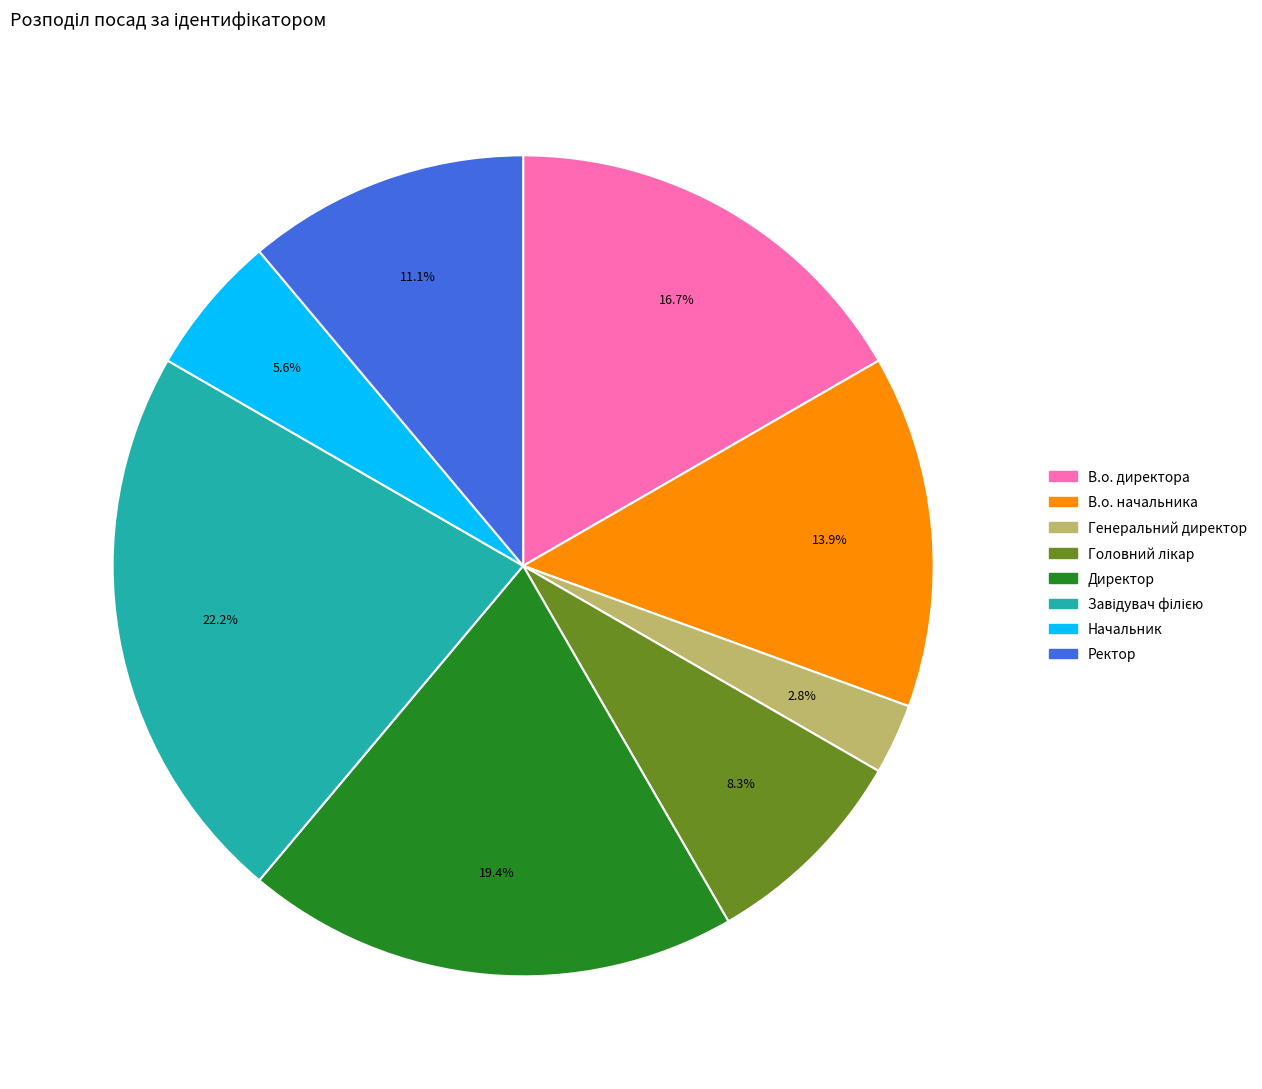

Is there a majority slice in this chart?

No